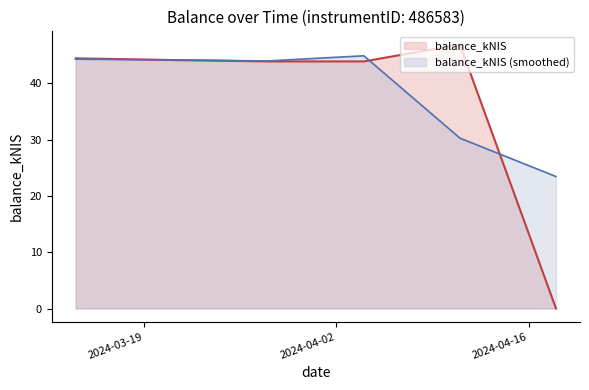

How many data points are less than 44?

3